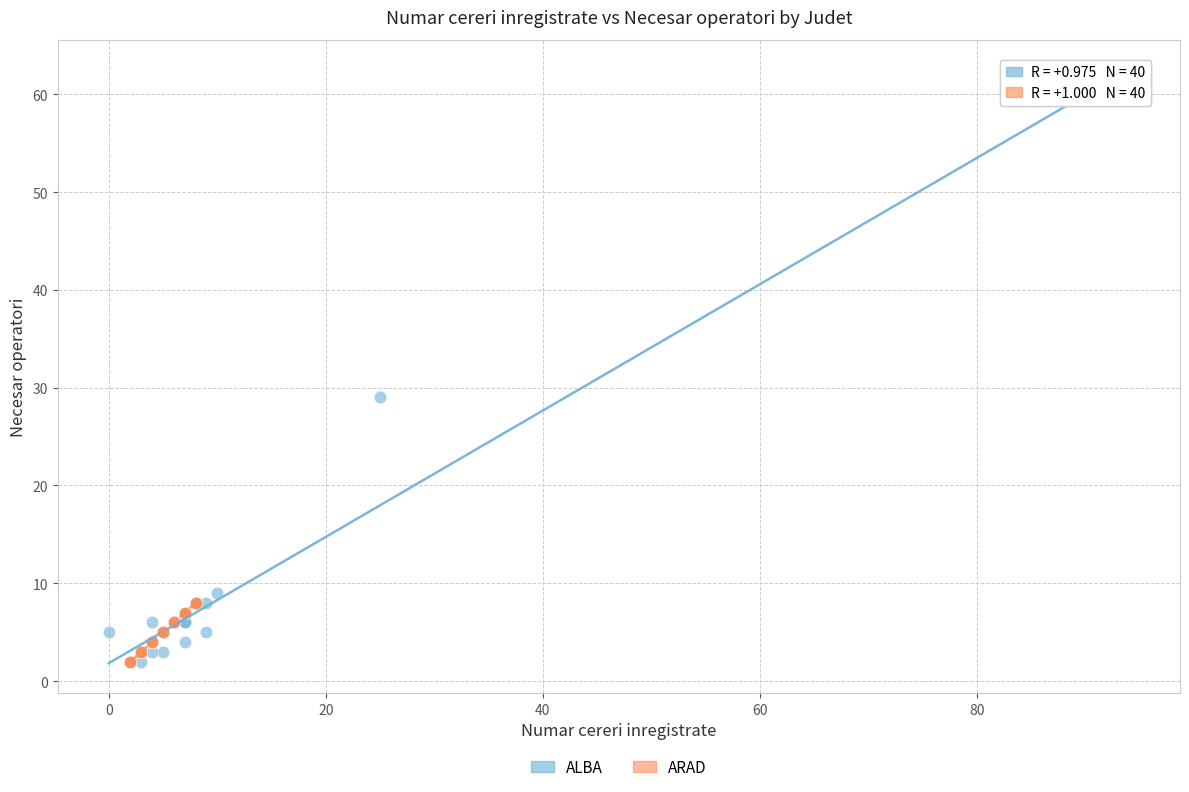

Which series contains the highest Y value?

ALBA